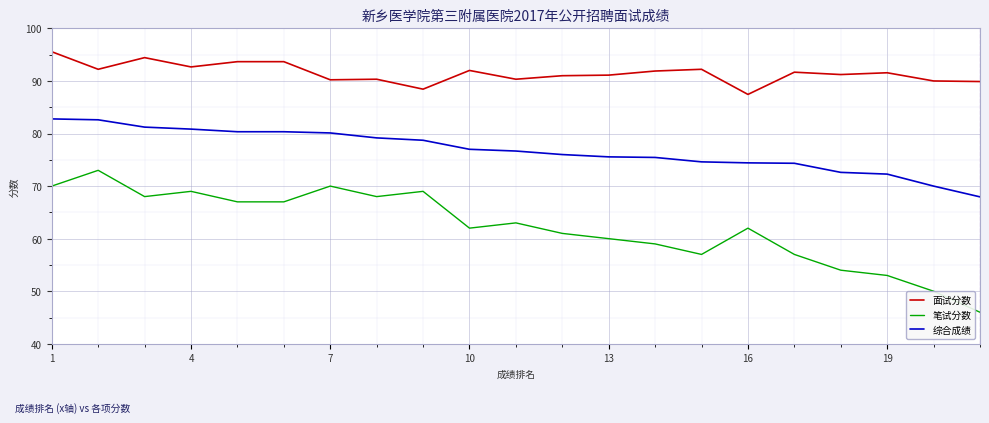

What is the difference between the maximum and minimum values in the 综合成绩 series?

14.8